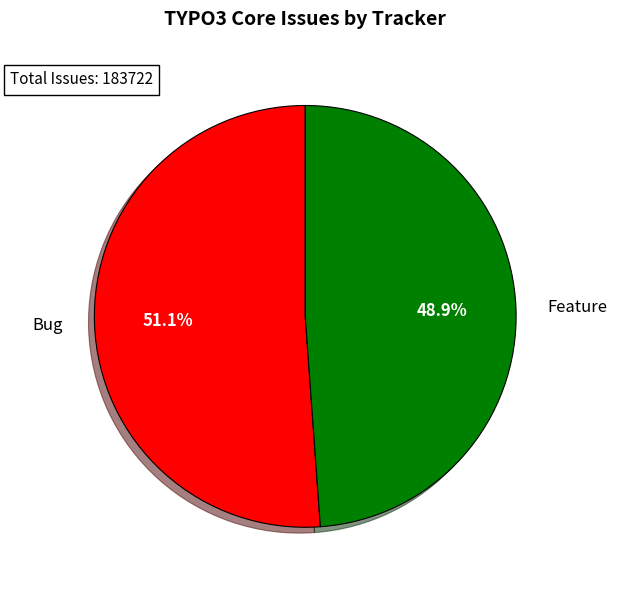

Do Feature and Bug together represent more than half of the pie?

Yes